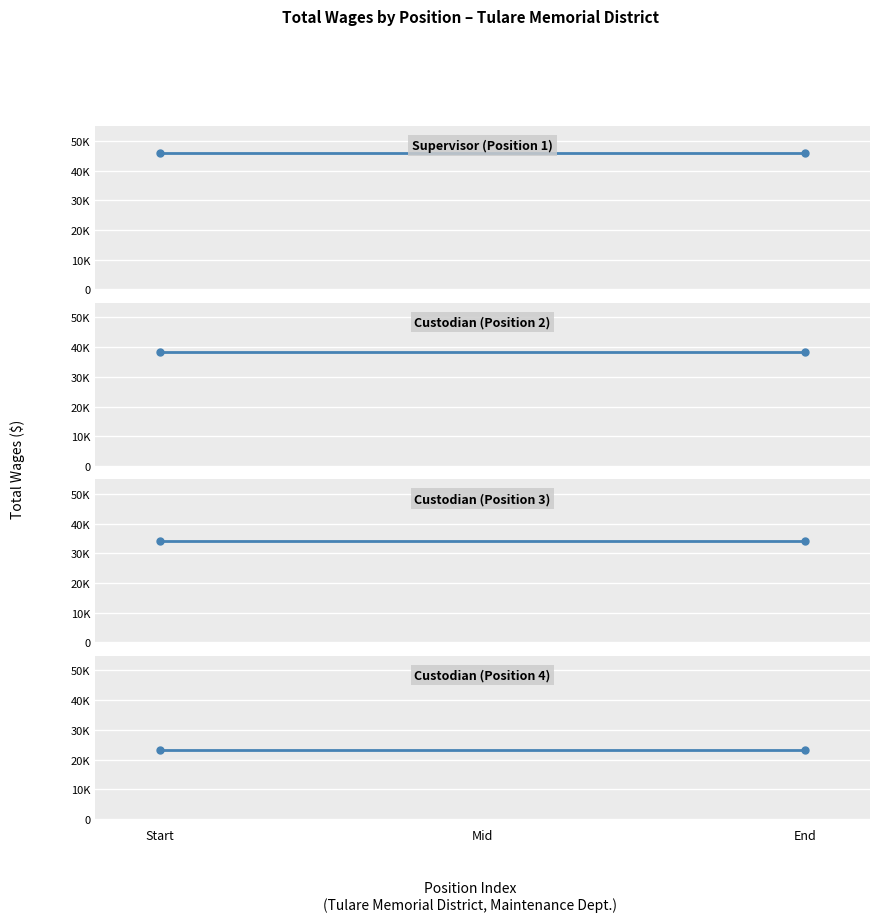

The Custodian (Position 3) series shows 34255 at End. True or false?

True